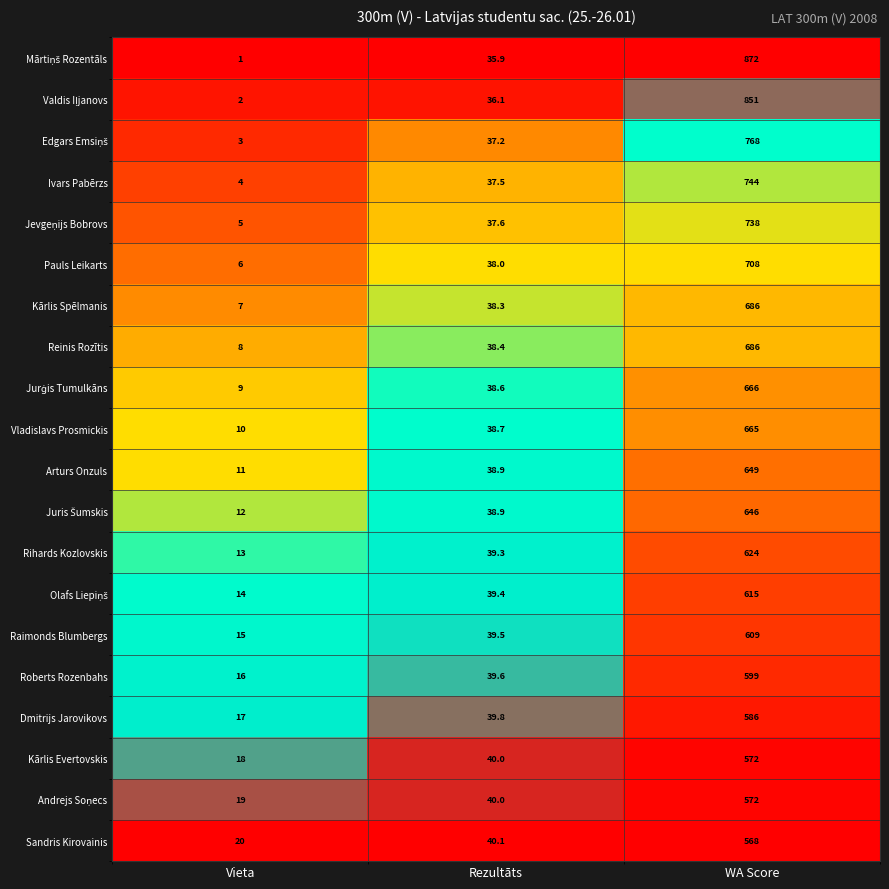

At which category is the sum across all series the highest?

WA Score